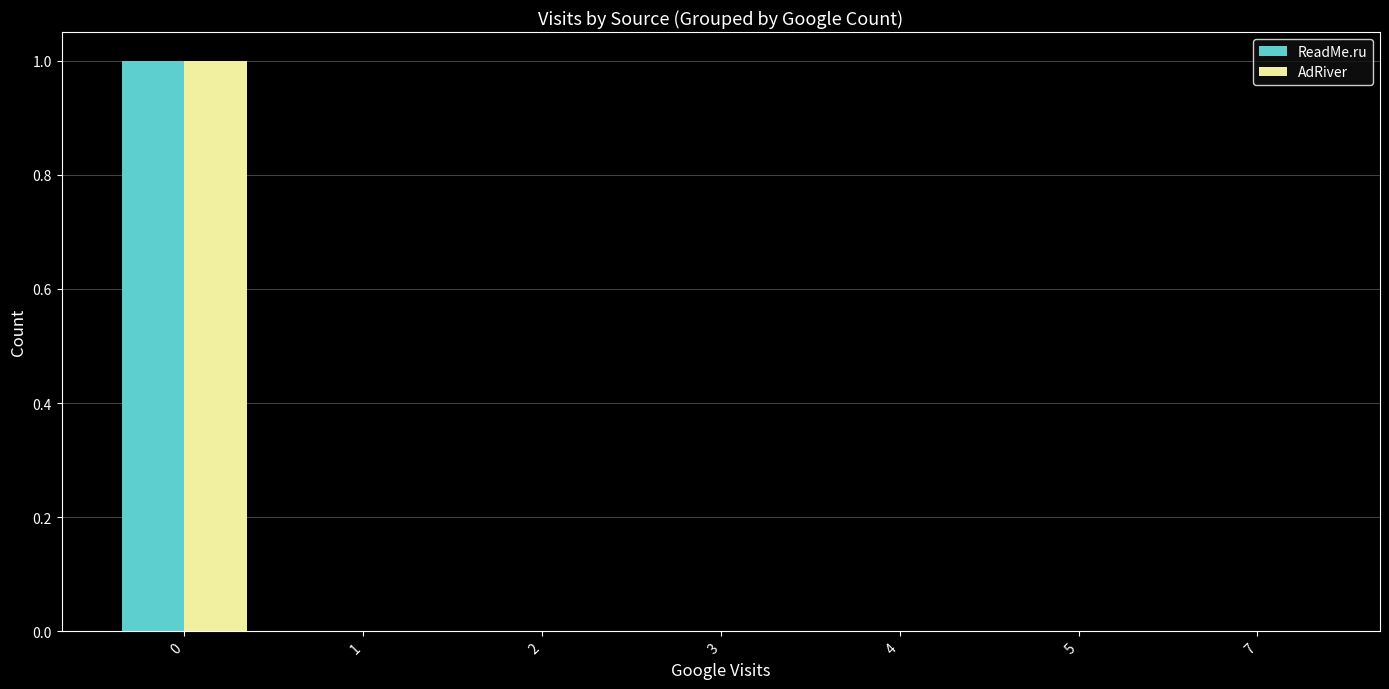

What are all the series names shown in the legend?

ReadMe.ru, AdRiver